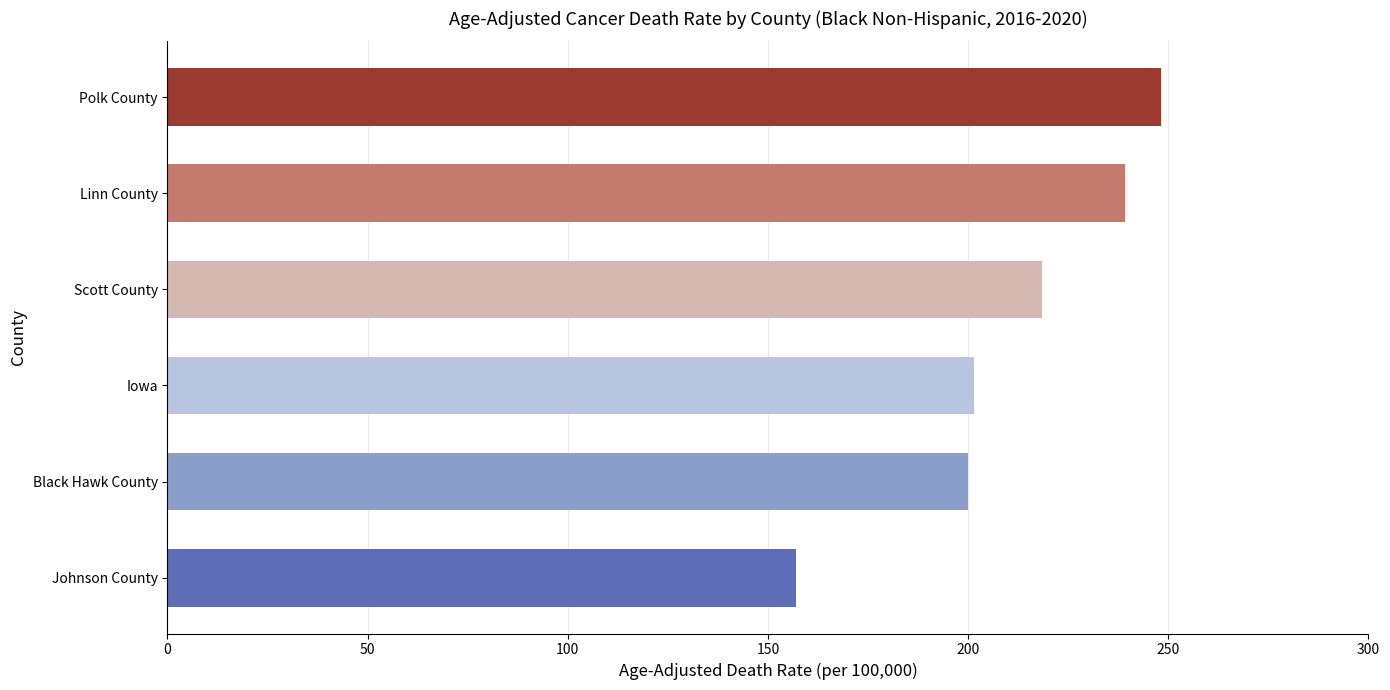

What value does the data have at Linn County?

239.1